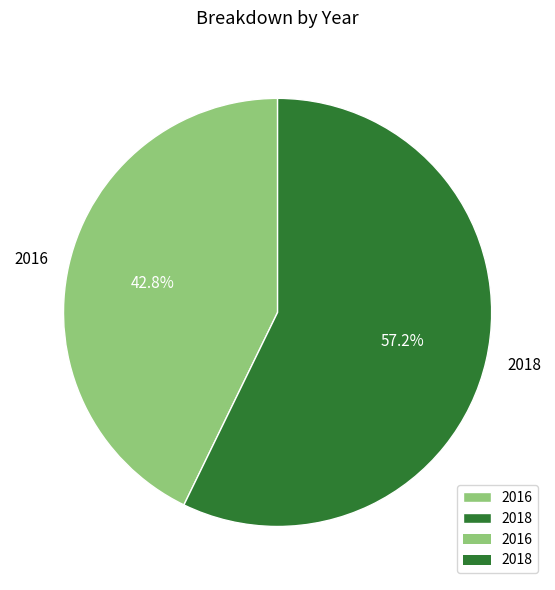

True or false: 2016 accounts for 30% of the total.

False